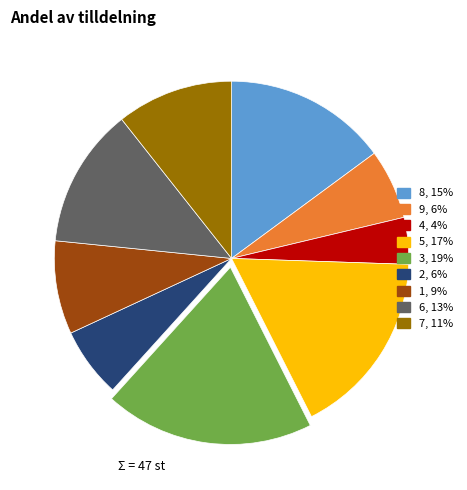

Is there any slice that represents more than half of the pie?

No